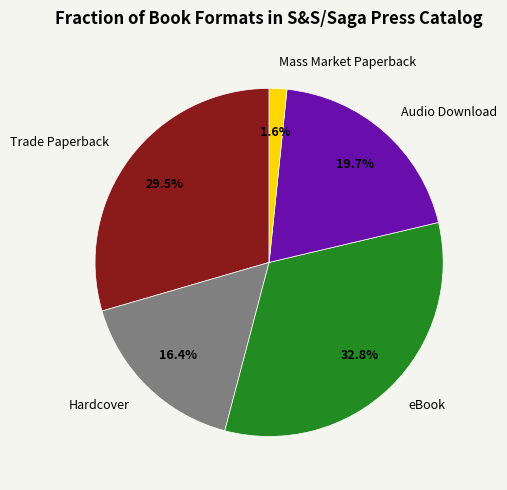

How many segments does this pie chart have?

5